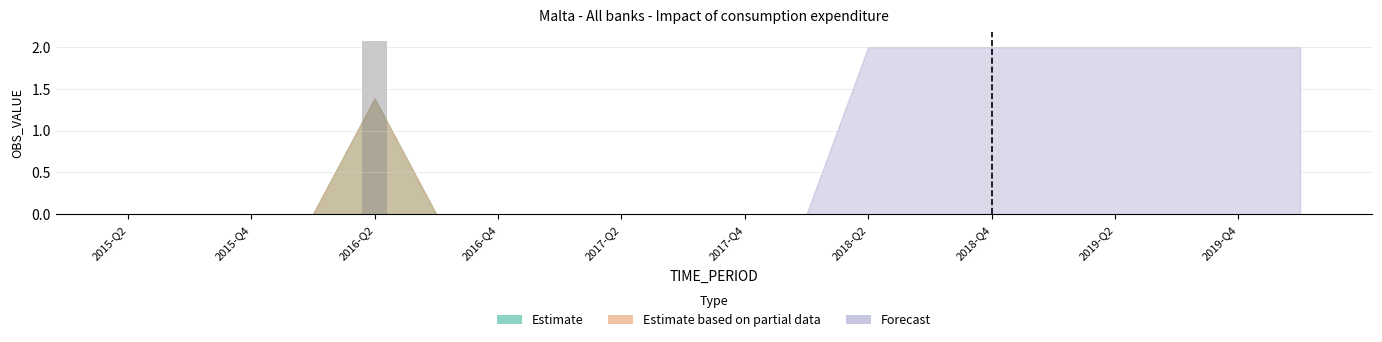

Are the bars horizontal?

No